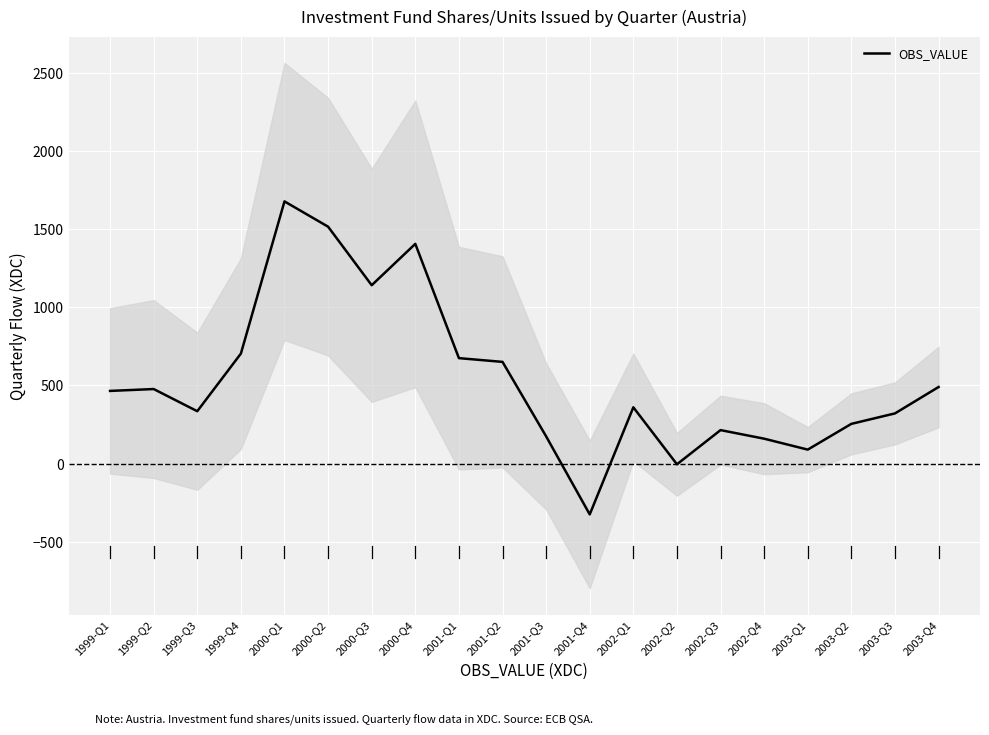

Count the number of data series in this chart.

1